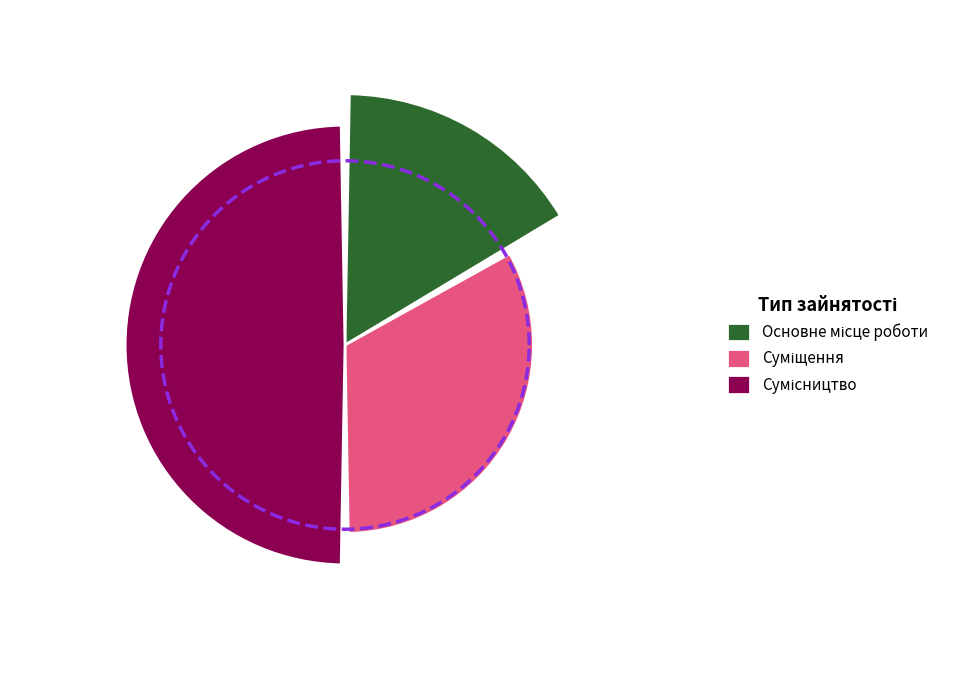

Is there a majority slice in this chart?

No